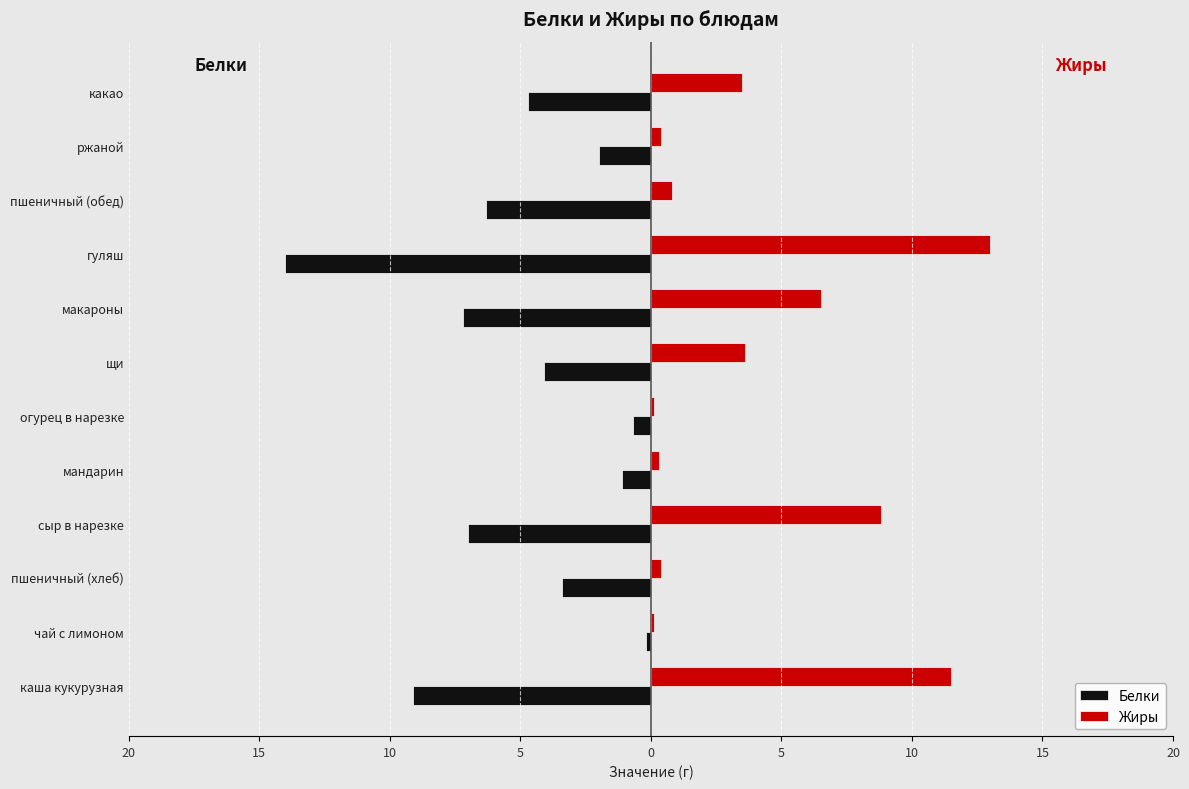

At how many categories does at least one series exceed 5?

4